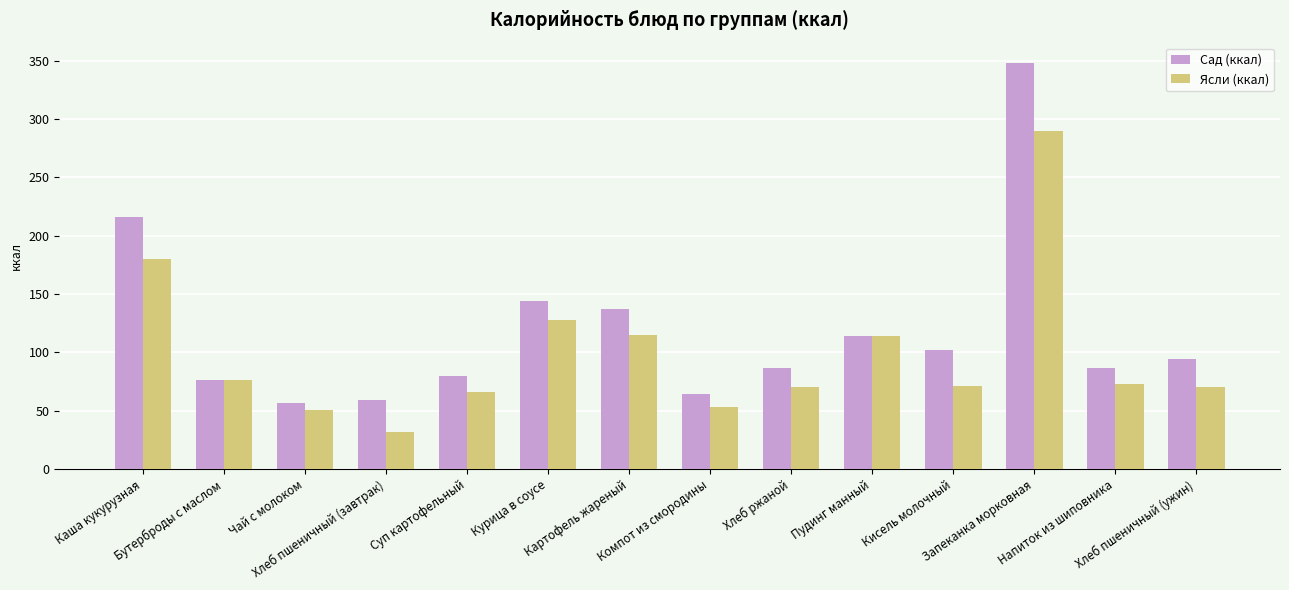

What is the lowest value of the Ясли (ккал) series?

32